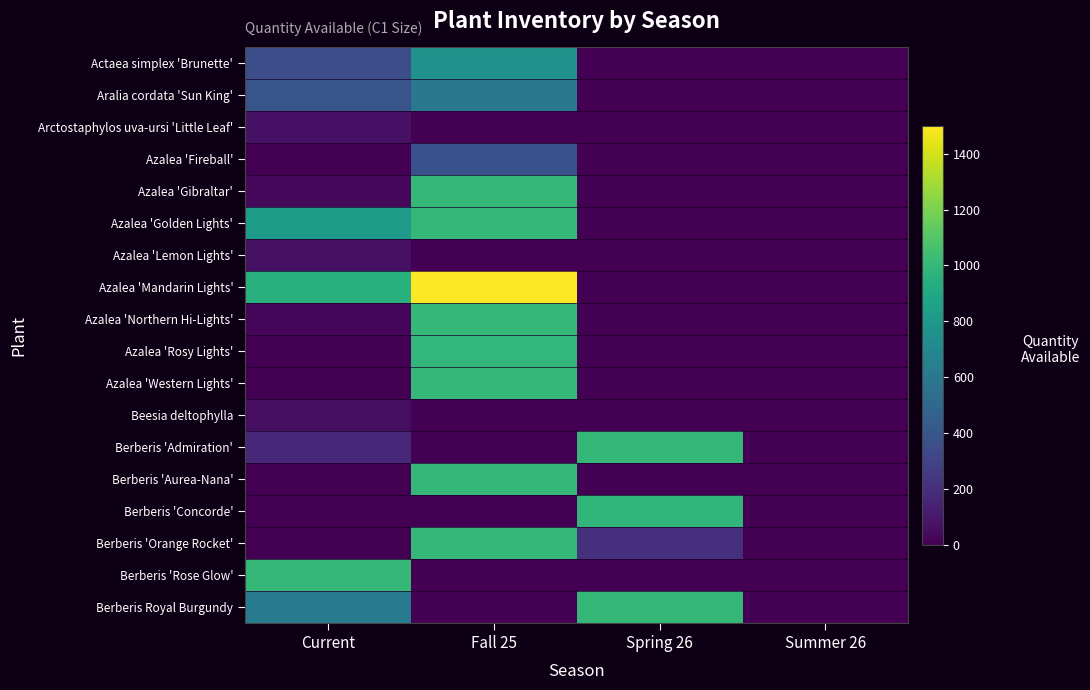

What is the maximum value shown in the chart?

1500